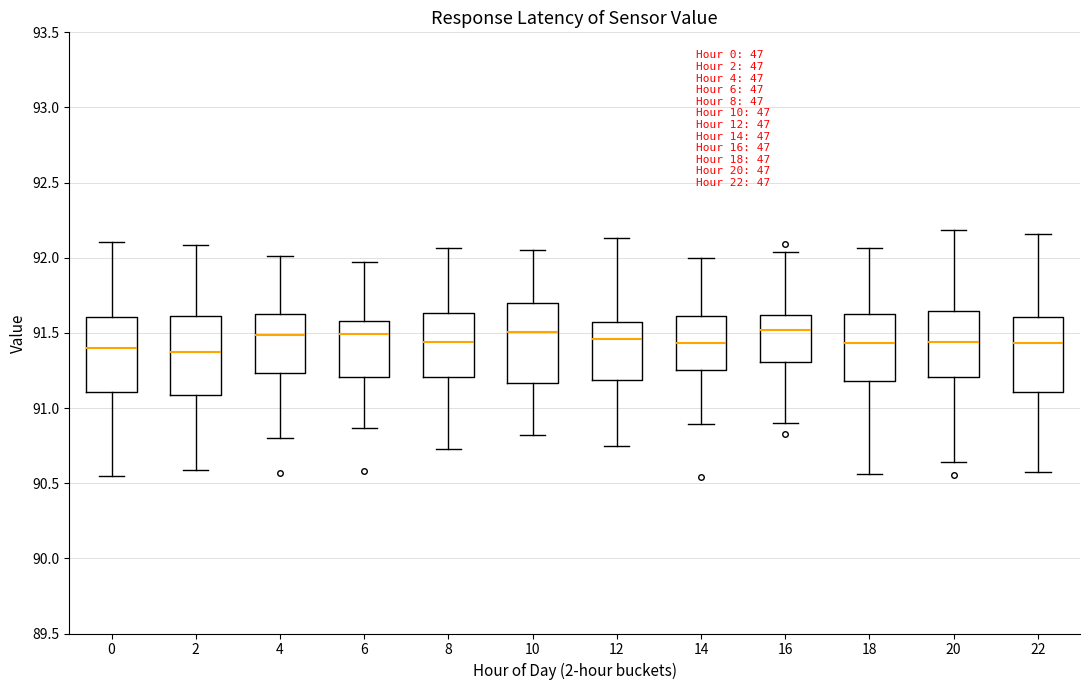

Where does the upper whisker of the box at x = 12 end on the y-axis? The values are not printed on the chart, so give them approximately, as read against the axis.

92.15